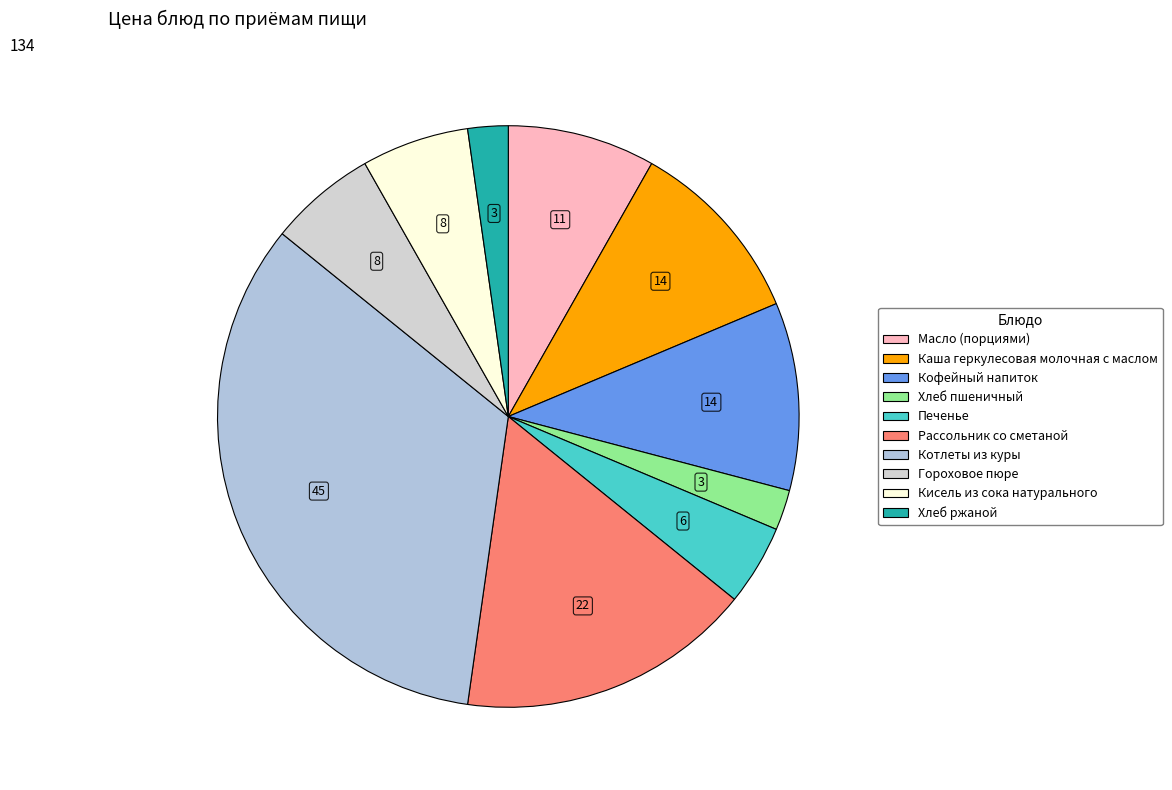

To the nearest percent, what percentage of the pie is Котлеты из куры?

34%